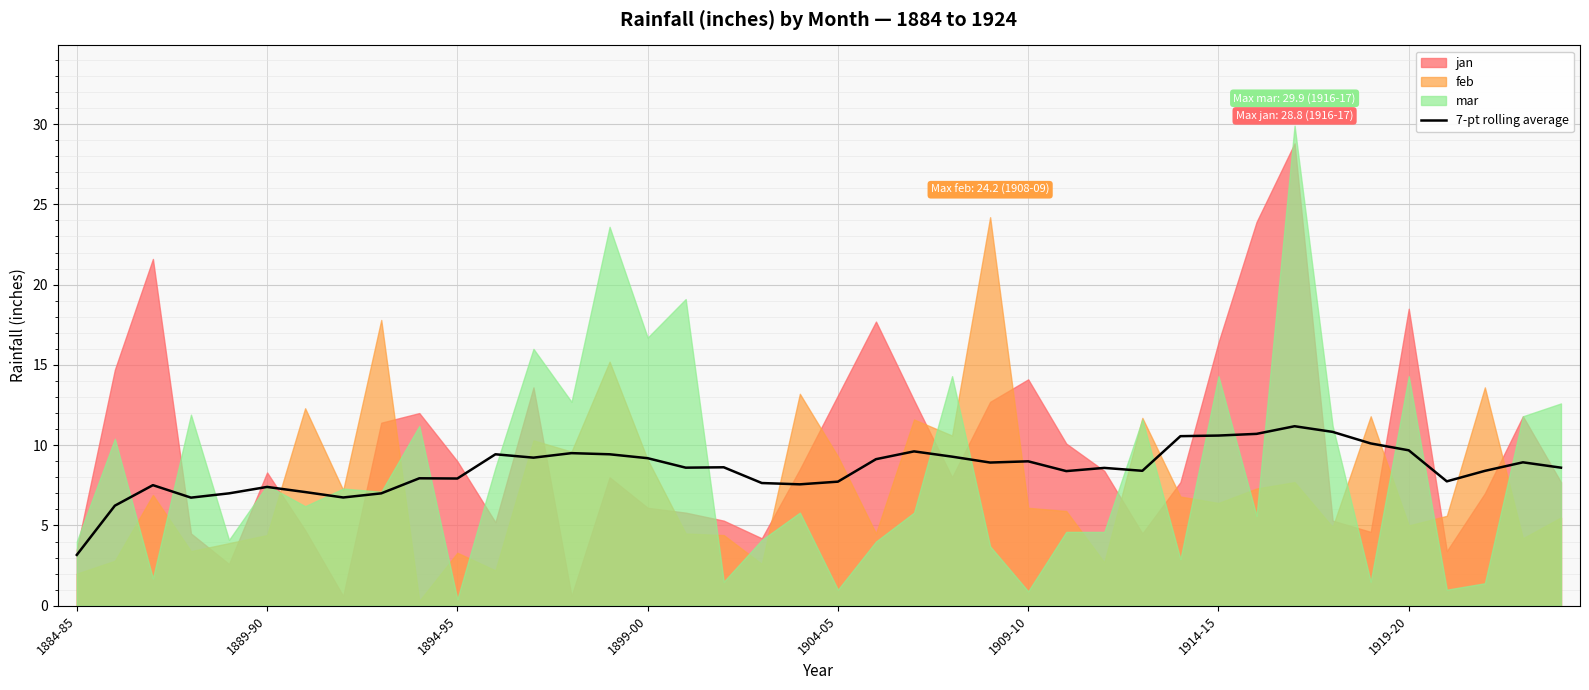

Reading right to left, what are all the values shown in this chart?

8.6	8.9	8.4	7.7	9.7	10.1	10.8	11.2	10.7	10.6	10.6	8.4	8.6	8.4	9.0	8.9	9.3	9.6	9.1	7.7	7.6	7.6	8.6	8.6	9.2	9.4	9.5	9.2	9.4	7.9	7.9	7.0	6.7	7.1	7.4	7.0	6.7	7.5	6.2	3.2